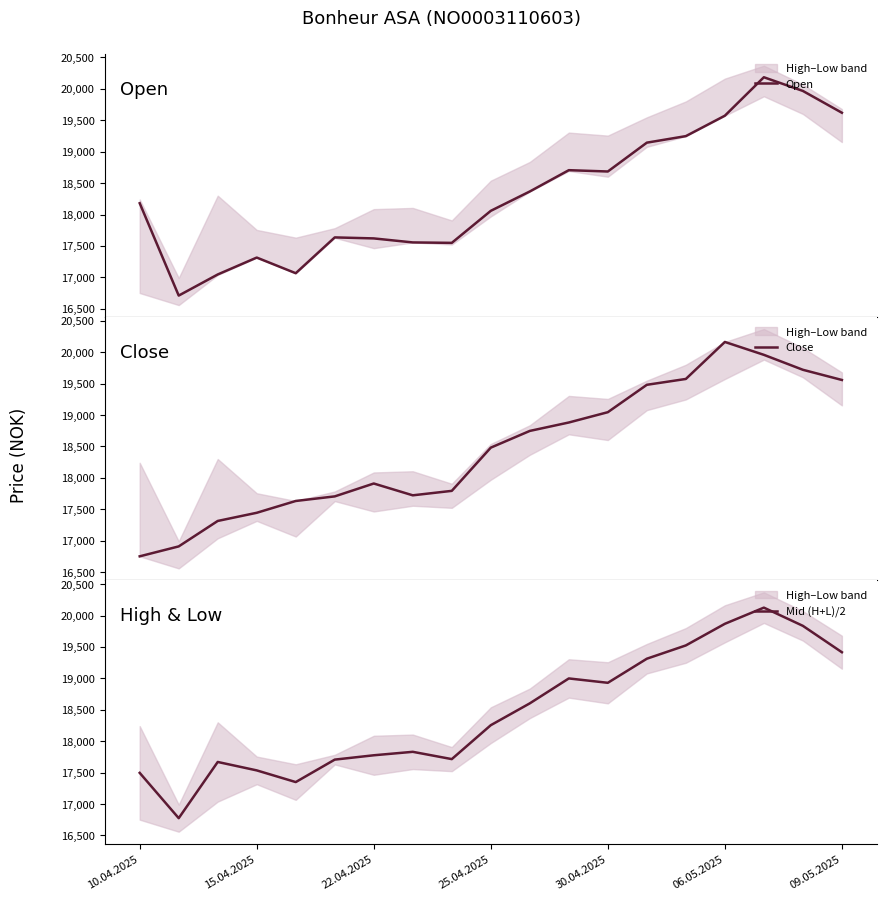

What is the maximum value for Open?

20185